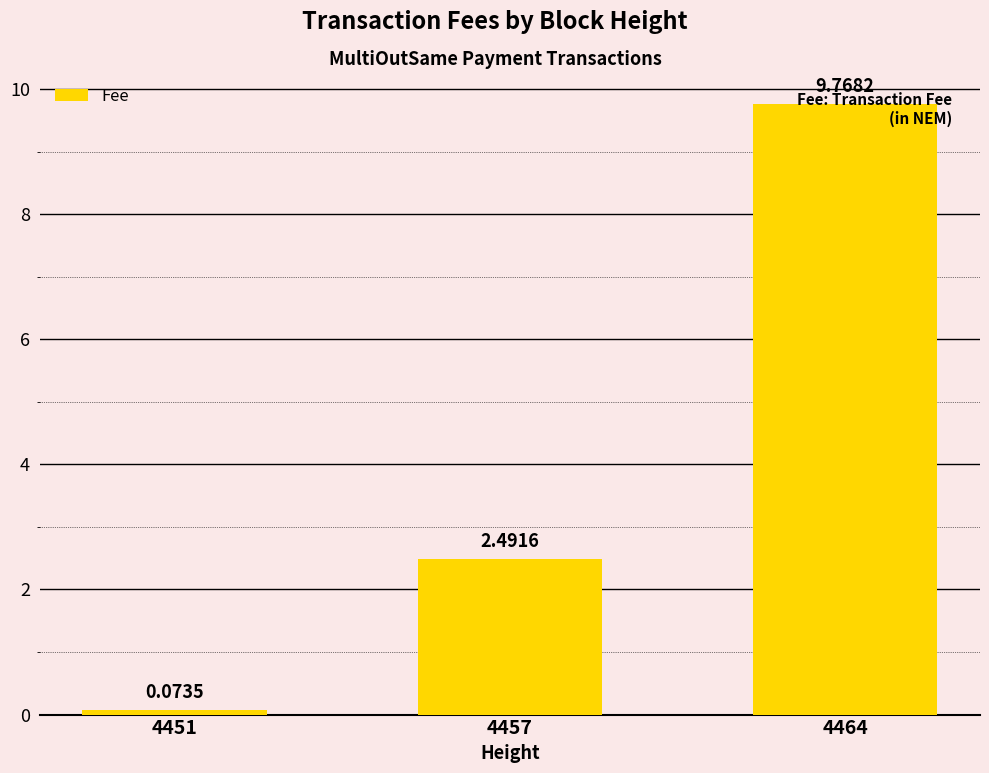

How many categories are shown in the chart?

3